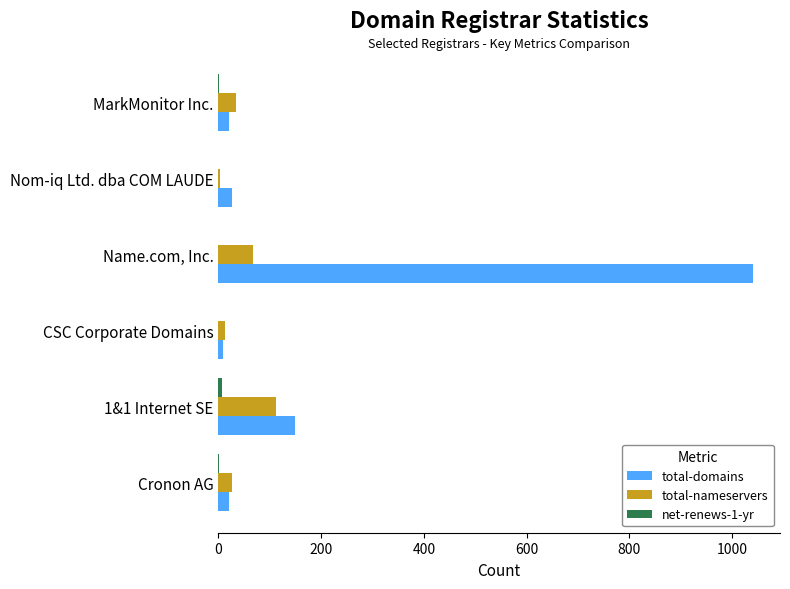

Which series has the largest total across all categories?

total-domains